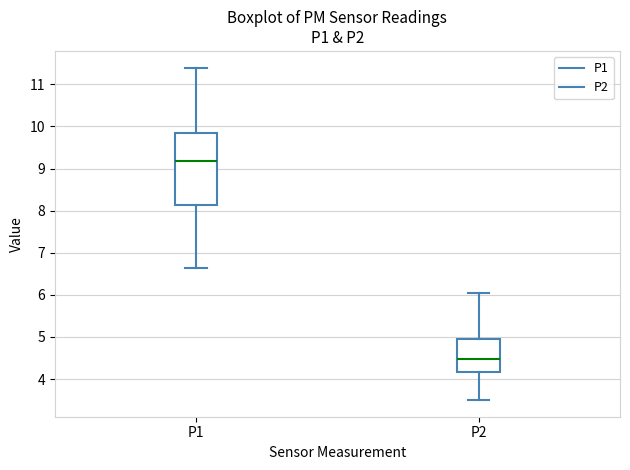

Comparing the boxes themselves (not the whiskers), which one is the tallest?

P1